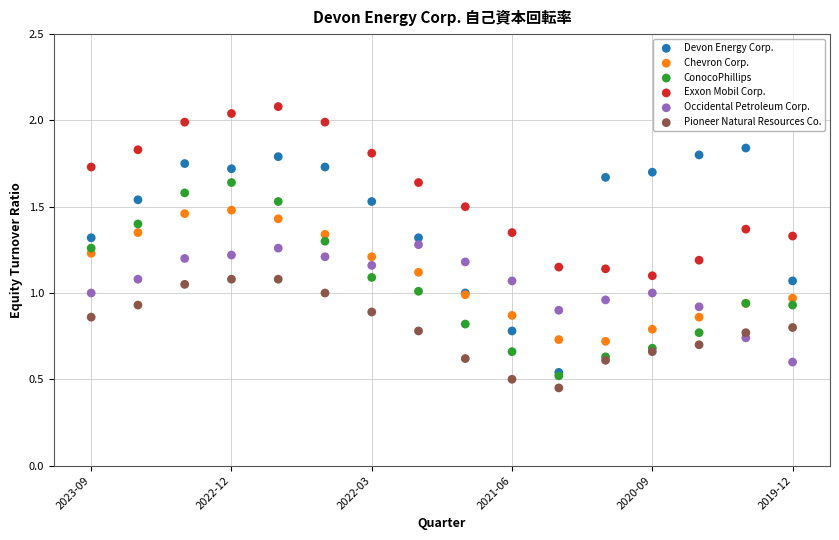

What are all the series names shown in the legend?

Devon Energy Corp., Chevron Corp., ConocoPhillips, Exxon Mobil Corp., Occidental Petroleum Corp., Pioneer Natural Resources Co.